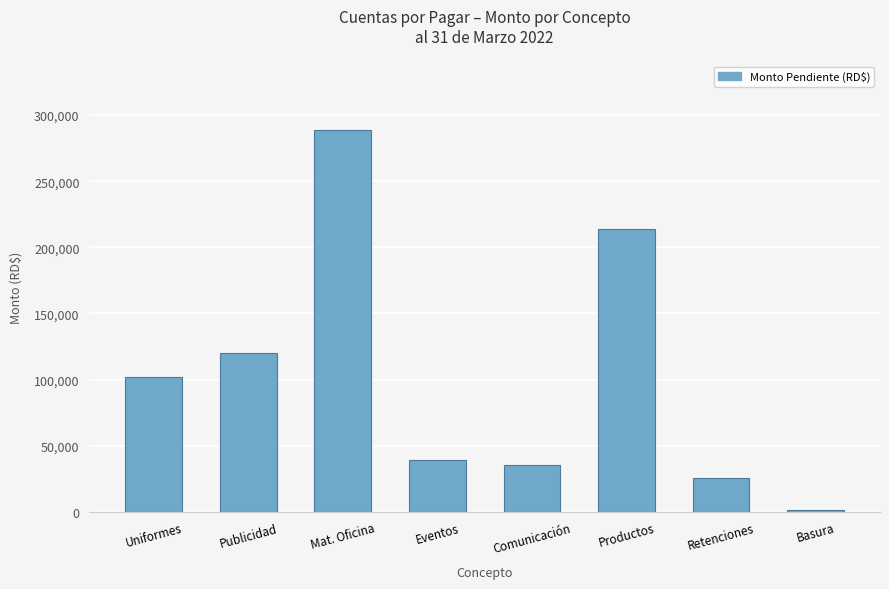

What position from the right is Mat. Oficina?

6